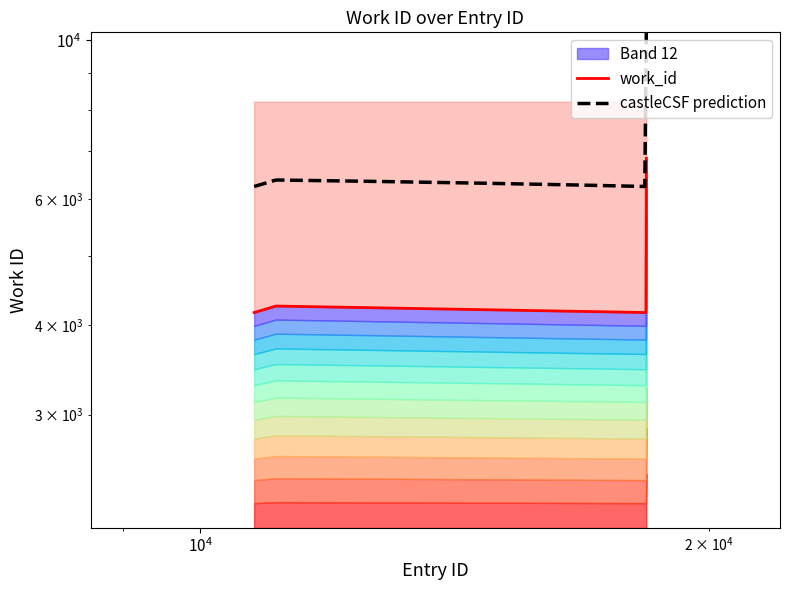

What is the minimum value shown in the chart?

4167